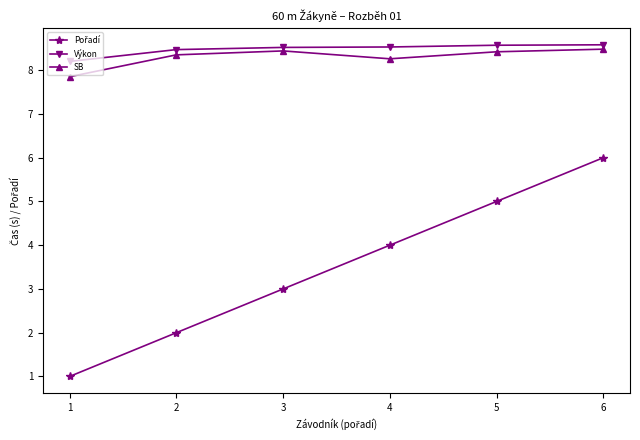

What is the smallest value displayed?

1.0